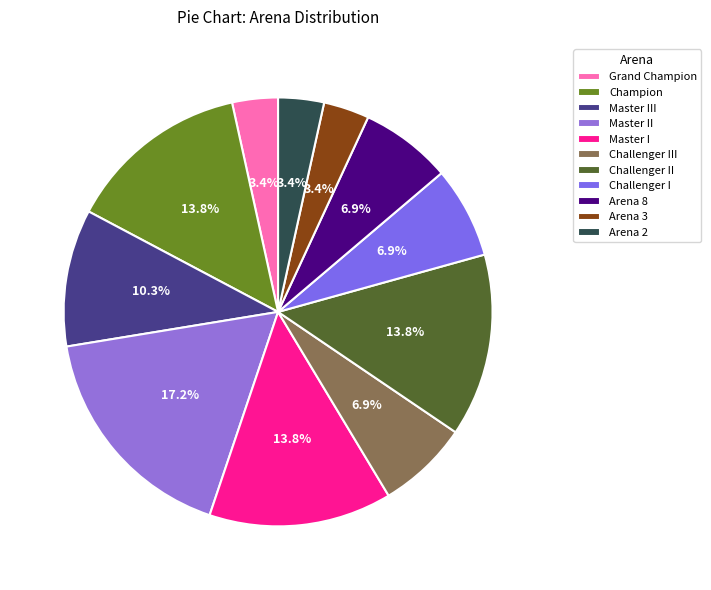

Is Challenger I the majority of the pie?

No